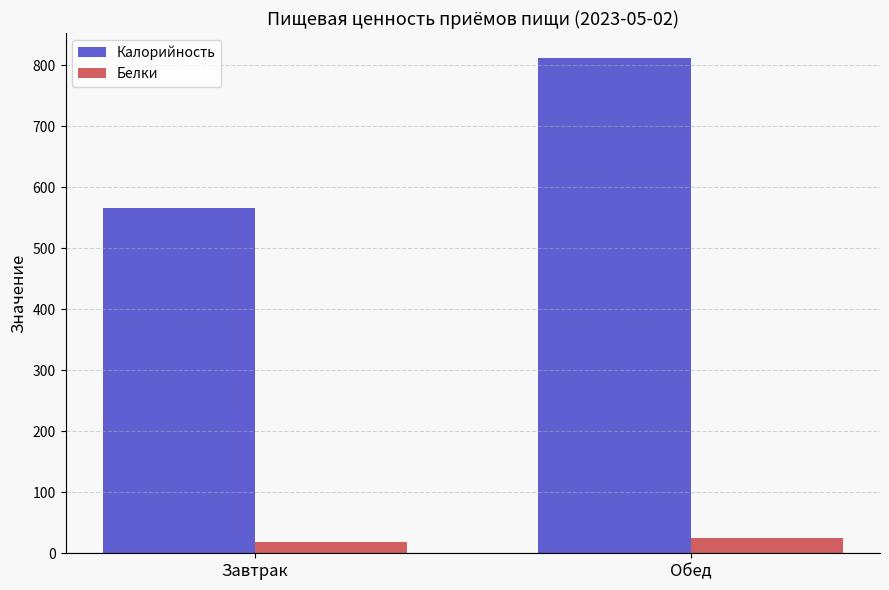

At which label does Калорийность first exceed 812?

Обед